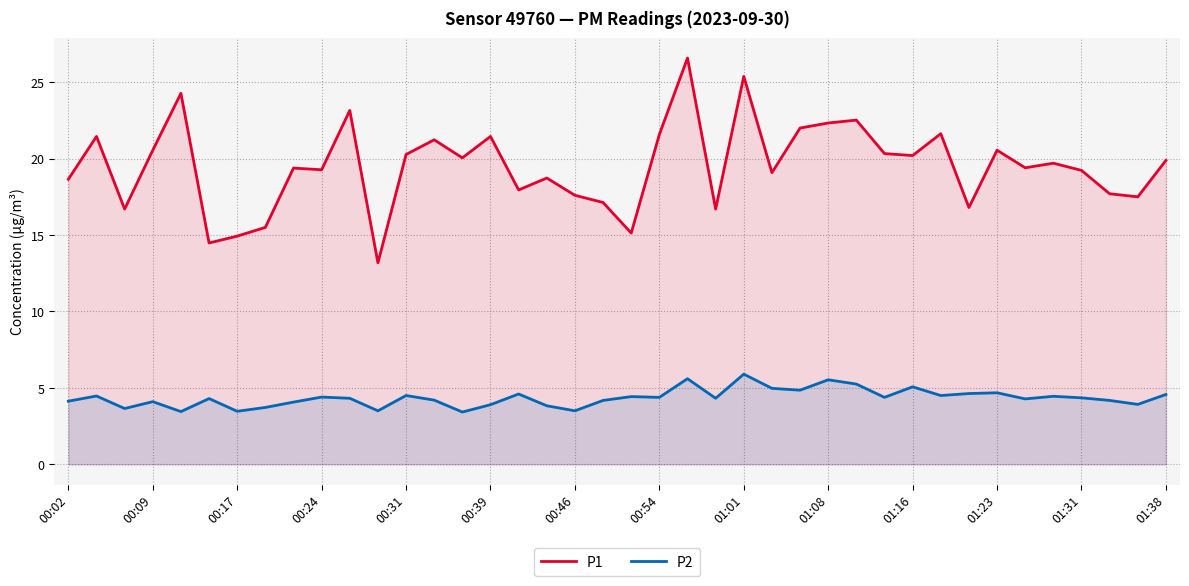

What is the maximum value shown in the chart?

26.6